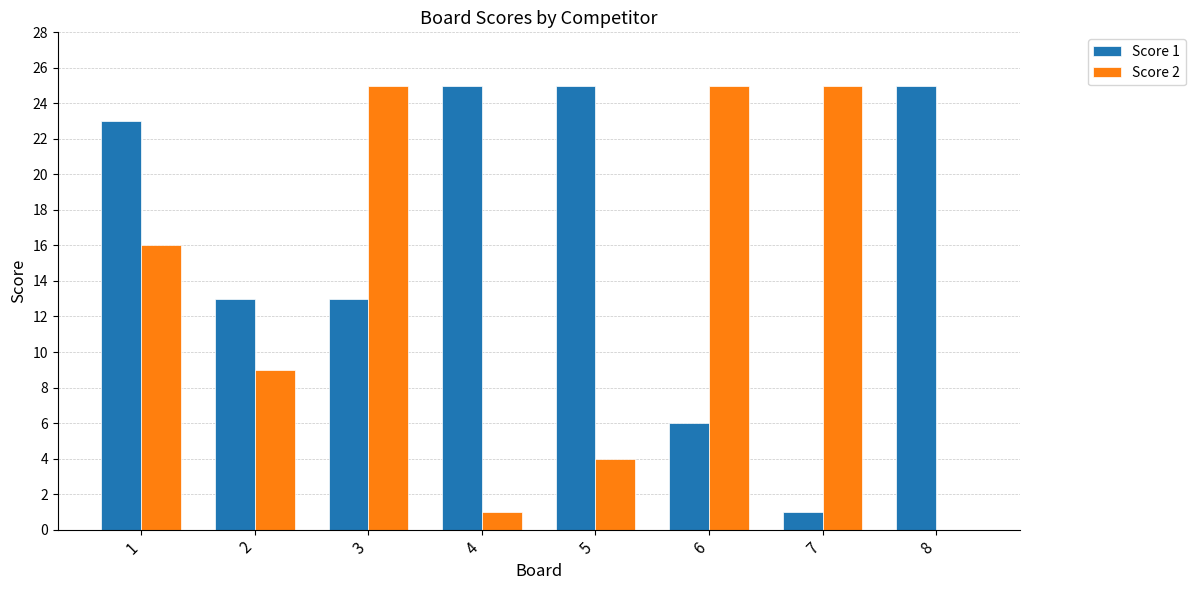

Reading left to right, extract all data points from this chart.

Score 1: 1=23	2=13	3=13	4=25	5=25	6=6	7=1	8=25
Score 2: 1=16	2=9	3=25	4=1	5=4	6=25	7=25	8=0